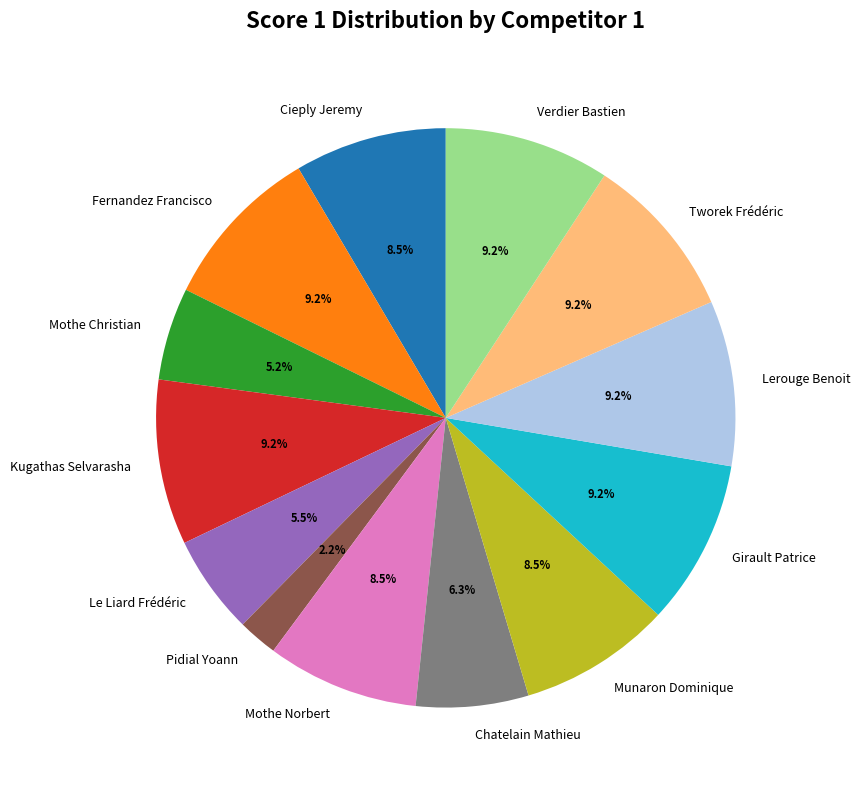

Count the number of slices in the pie.

13